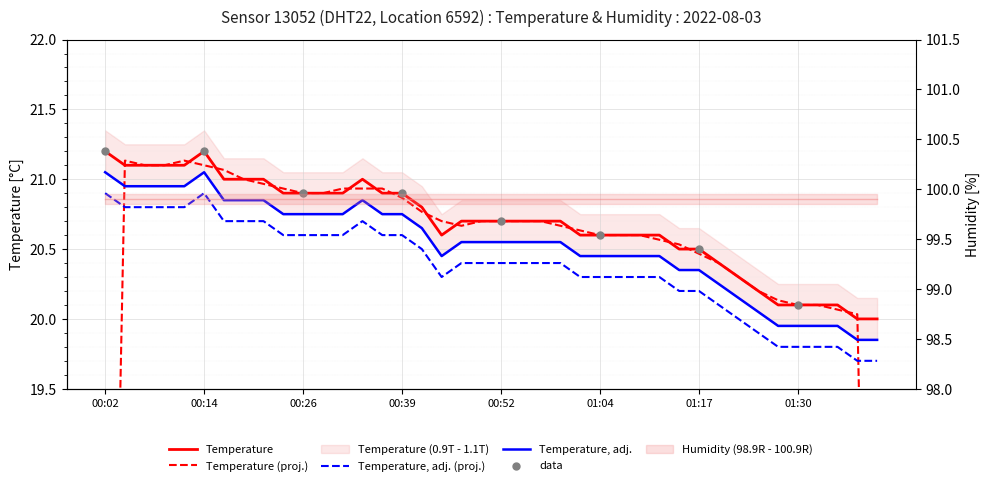

Which has a higher value, 00:09 or 00:19?

00:09